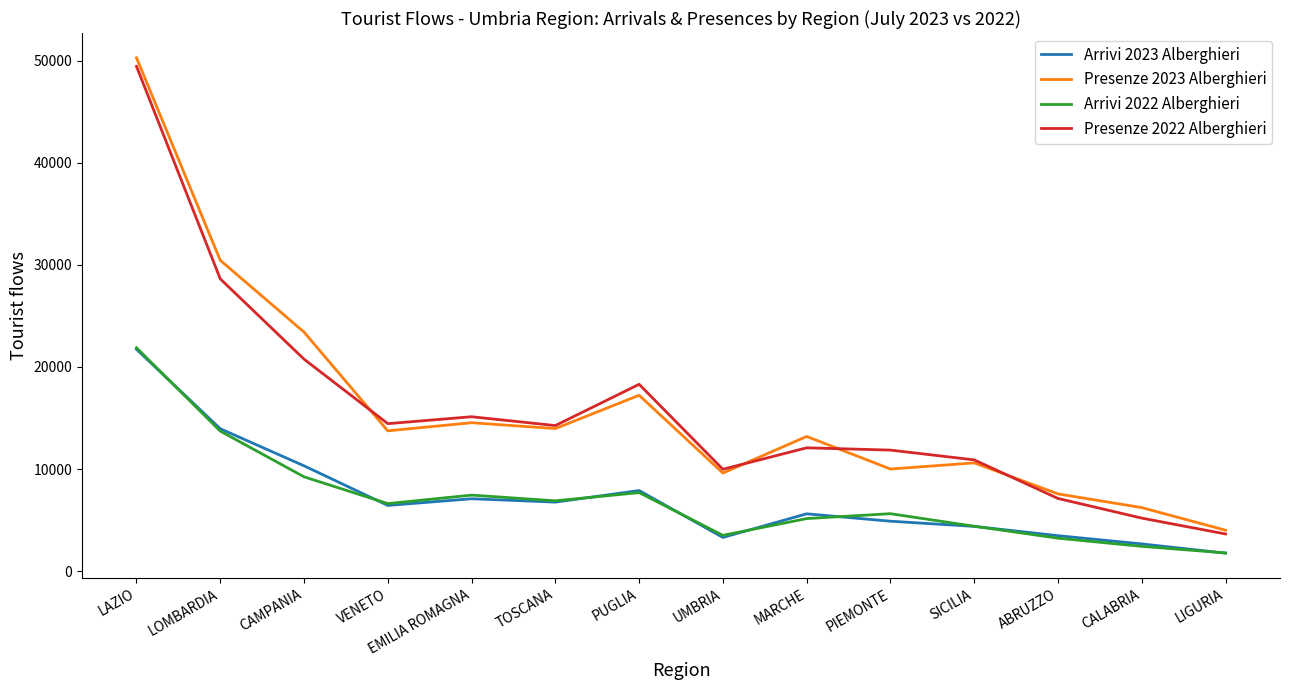

True or false: Arrivi 2022 Alberghieri and Presenze 2022 Alberghieri intersect in this chart.

False